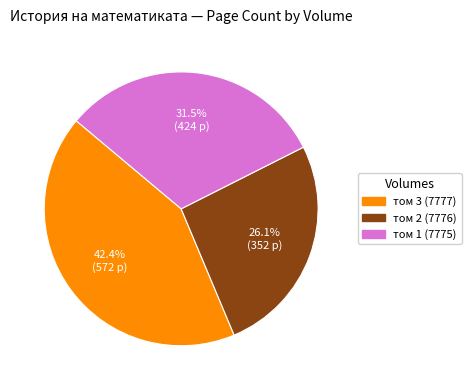

Which category has the smallest portion of the pie?

том 2 (7776)